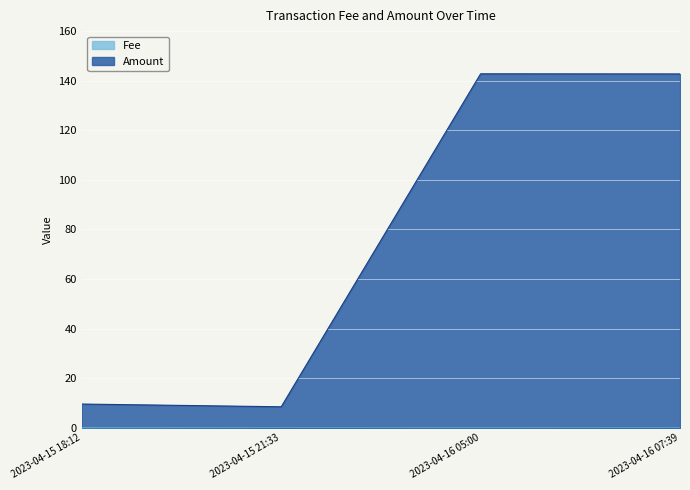

Does the chart display data point markers on the line(s)?

No